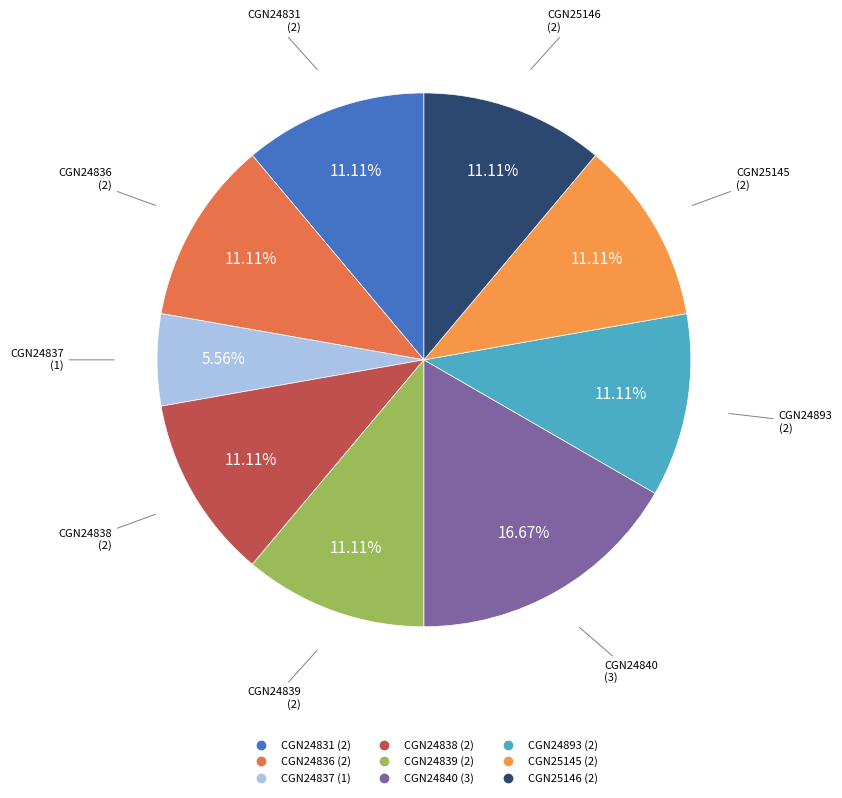

To the nearest percent, what percentage of the pie is CGN25145?

11%